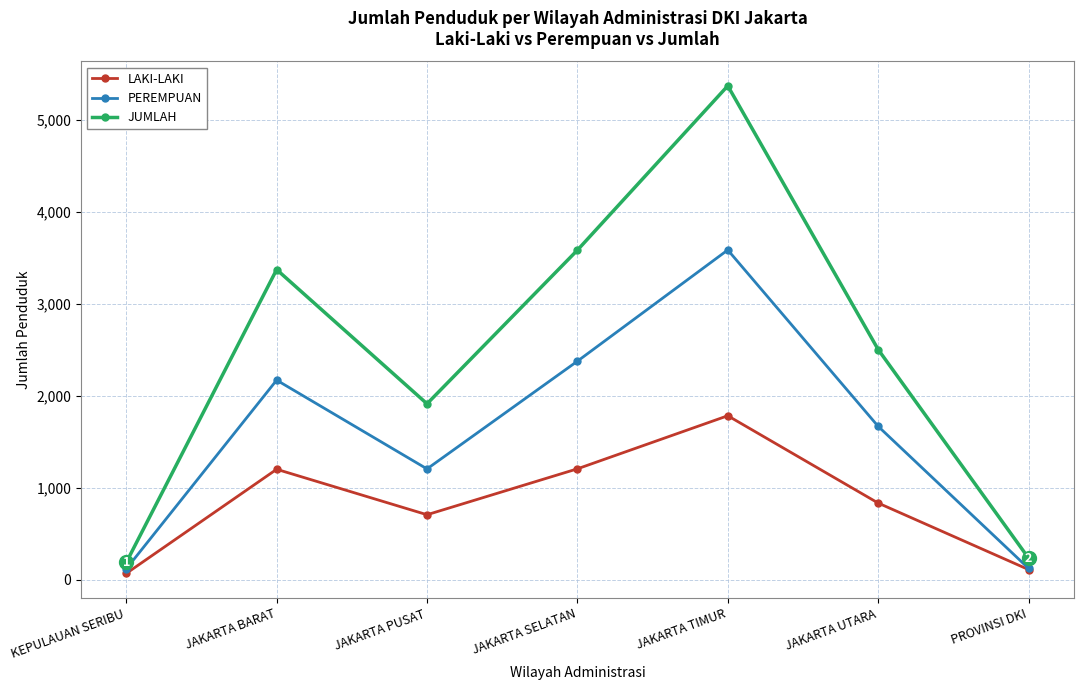

True or false: LAKI-LAKI and JUMLAH cross at least once.

False